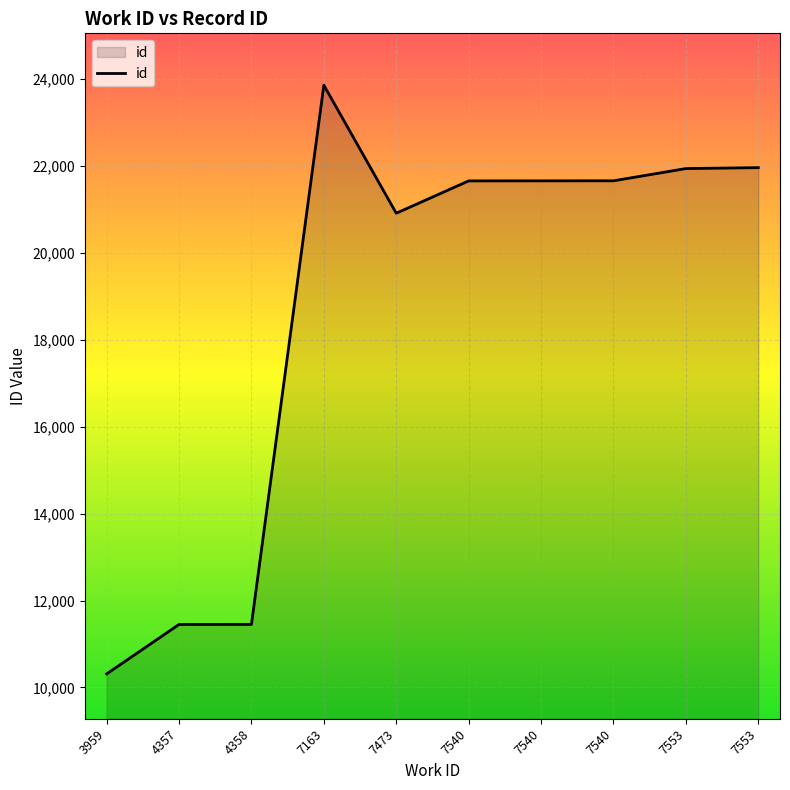

What is the value of the 2nd point from the left?

11450